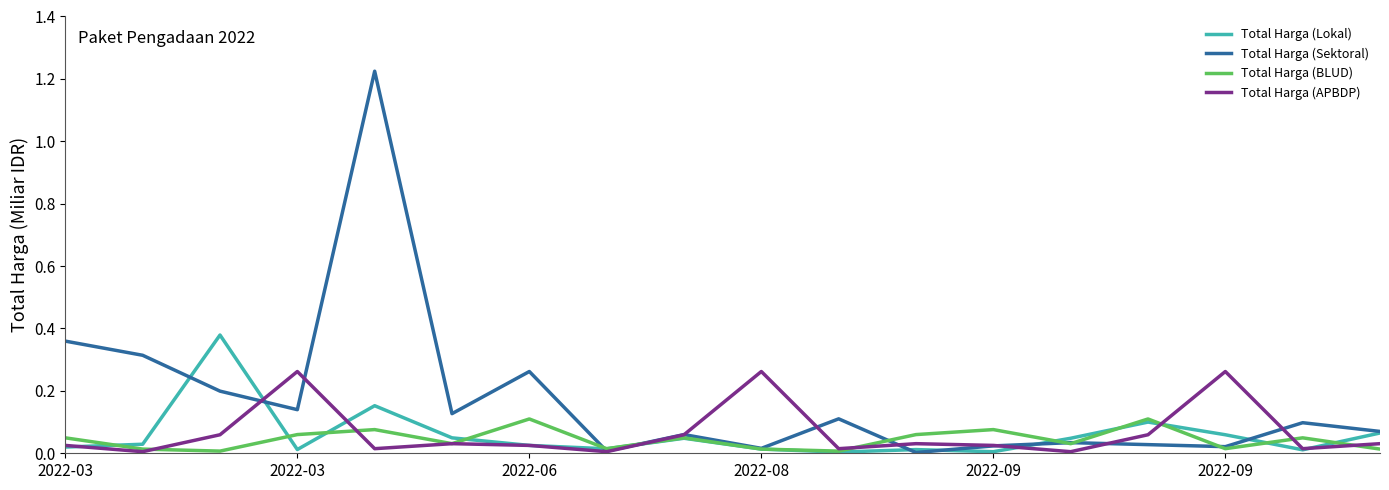

Does the chart display data point markers on the line(s)?

No